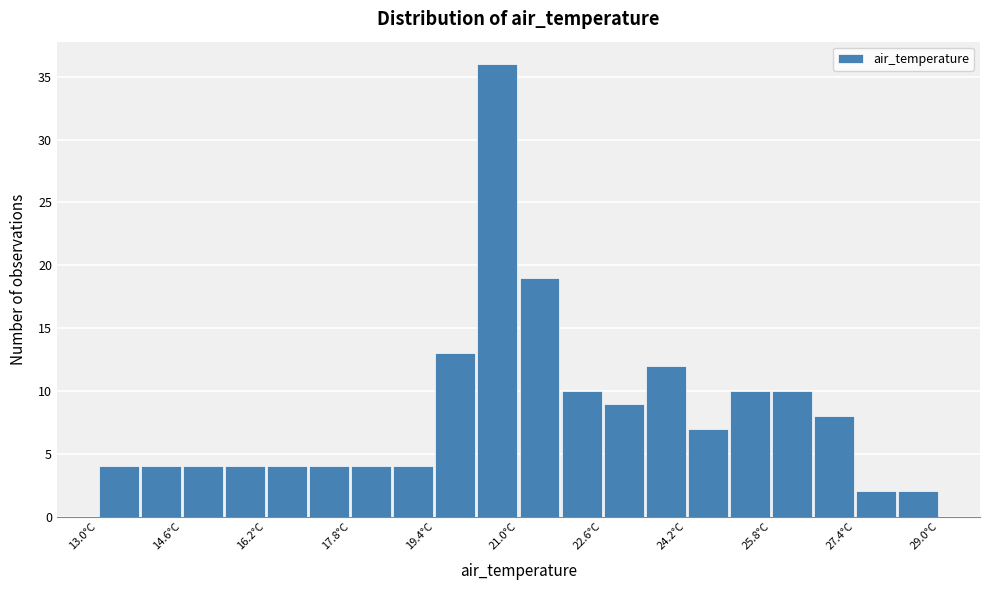

Reading left to right, transcribe this chart: for each bar, give the range it covers on the x-axis and its height. The values are not printed on the chart, so give them approximately, as read against the axis.

13.0 to 13.8: 4
13.8 to 14.6: 4
14.6 to 15.4: 4
15.4 to 16.2: 4
16.2 to 17.0: 4
17.0 to 17.8: 4
17.8 to 18.6: 4
18.6 to 19.4: 4
19.4 to 20.2: 13
20.2 to 21.0: 36
21.0 to 21.8: 19
21.8 to 22.6: 10
22.6 to 23.4: 9
23.4 to 24.2: 12
24.2 to 25.0: 7
25.0 to 25.8: 10
25.8 to 26.6: 10
26.6 to 27.4: 8
27.4 to 28.2: 2
28.2 to 29.0: 2